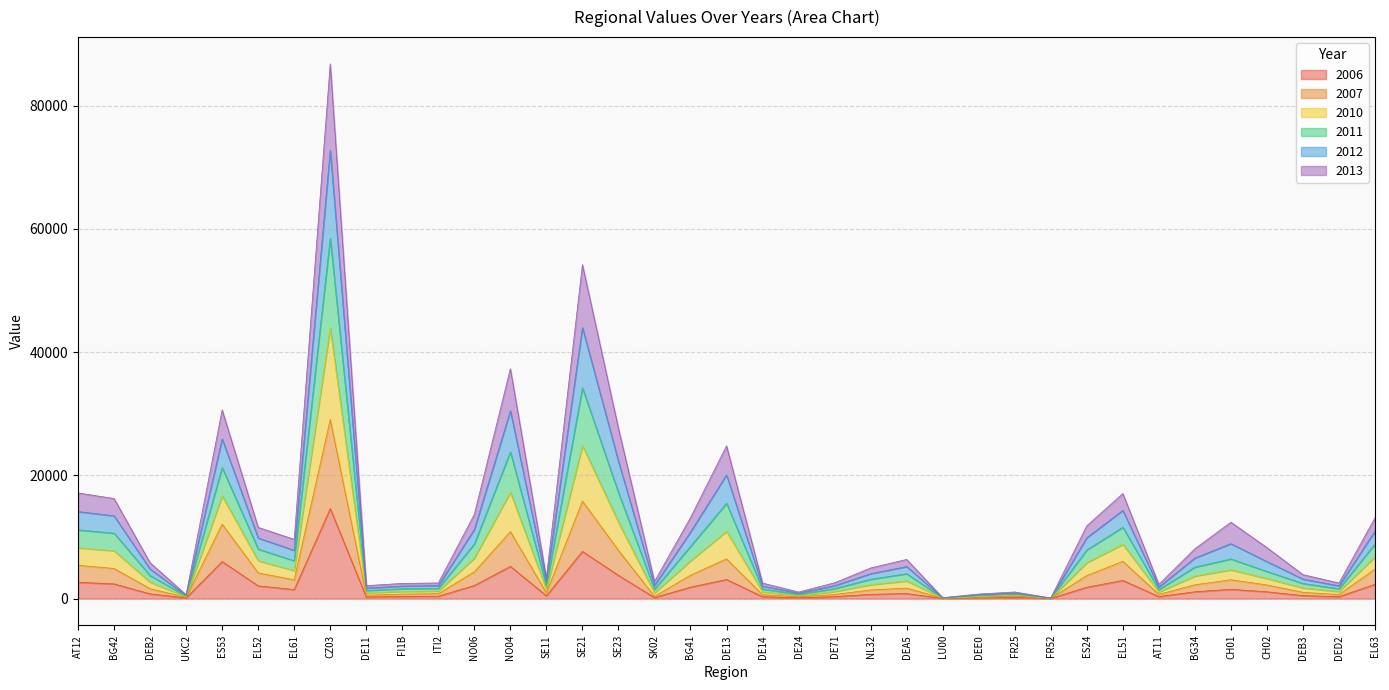

What are all the series names shown in the legend?

2006, 2007, 2010, 2011, 2012, 2013